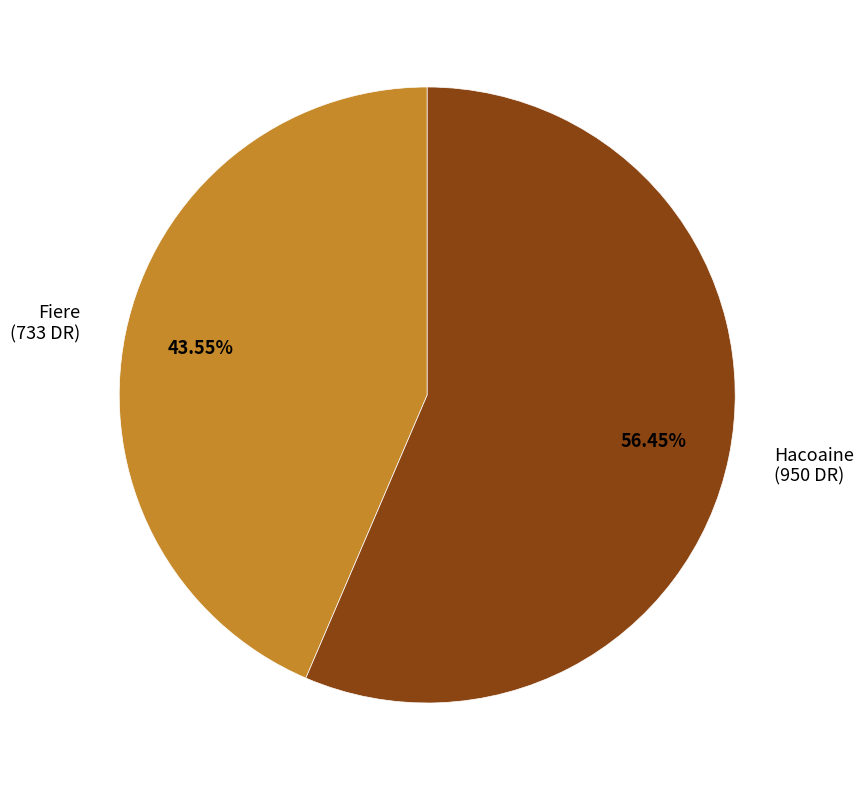

Which category has the smallest portion of the pie?

Fiere